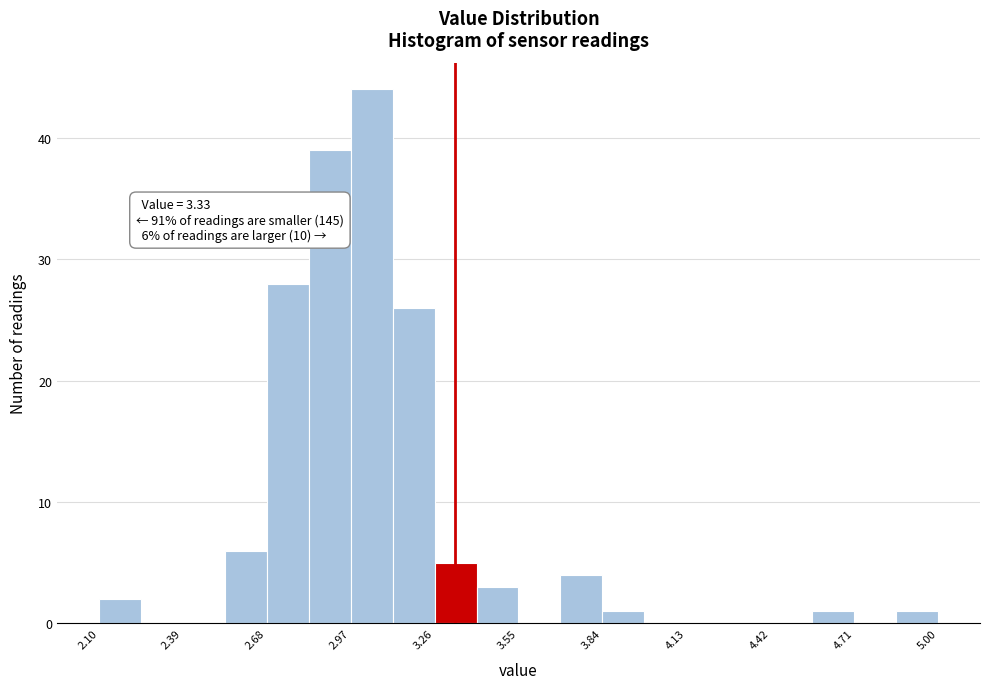

Read against the x-axis, roughly where is the centre of the tallest bar?

3.05